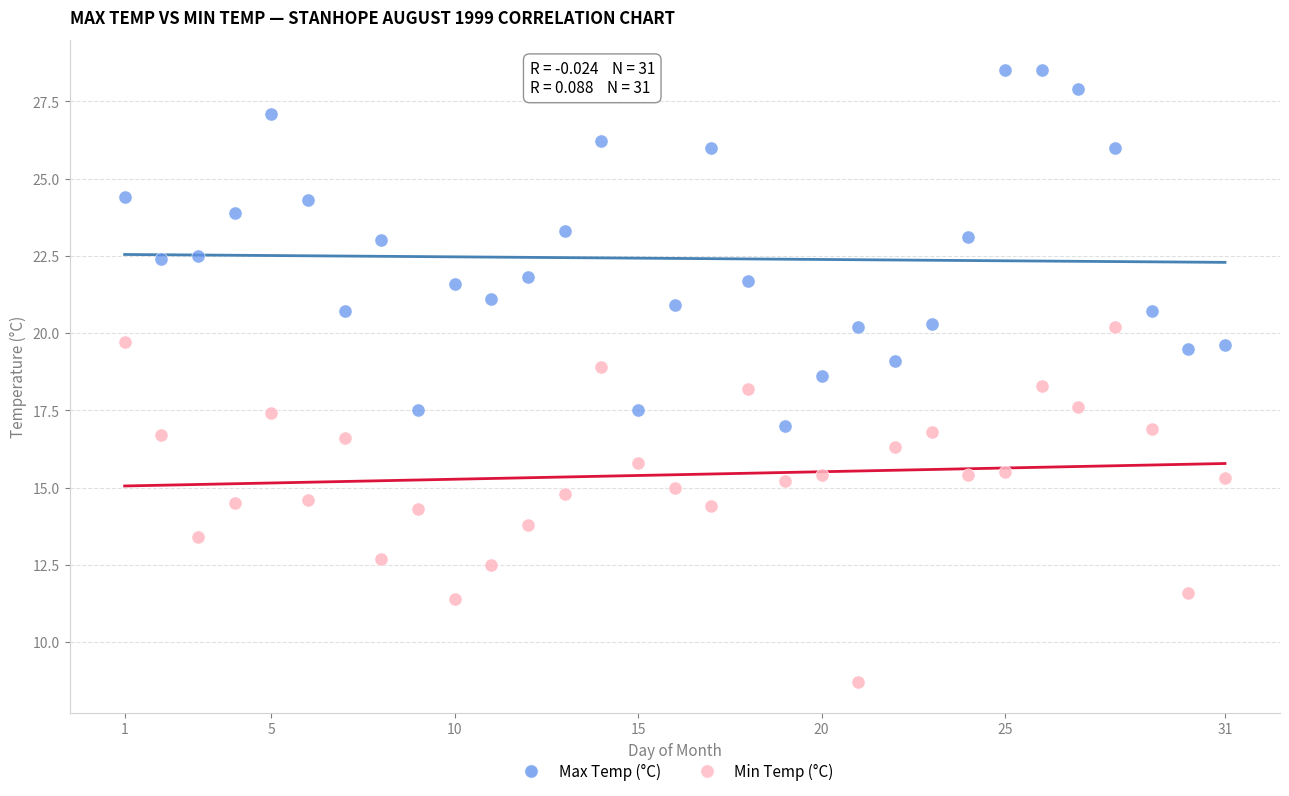

Which series contains the highest Y value?

Max Temp (°C)